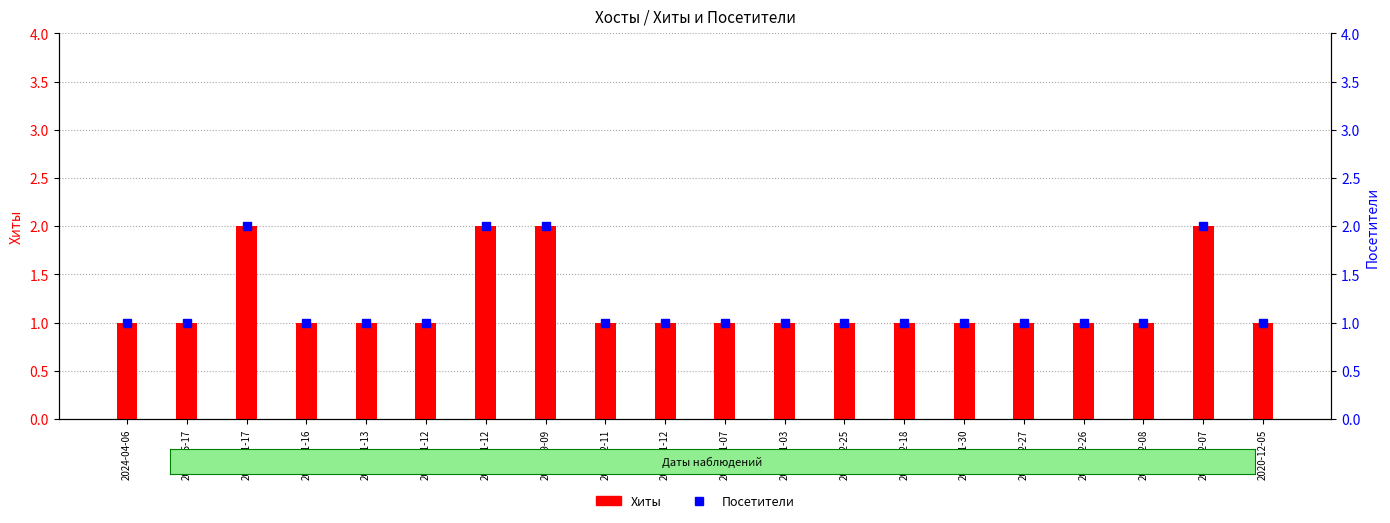

What is the maximum value for Посетители?

2